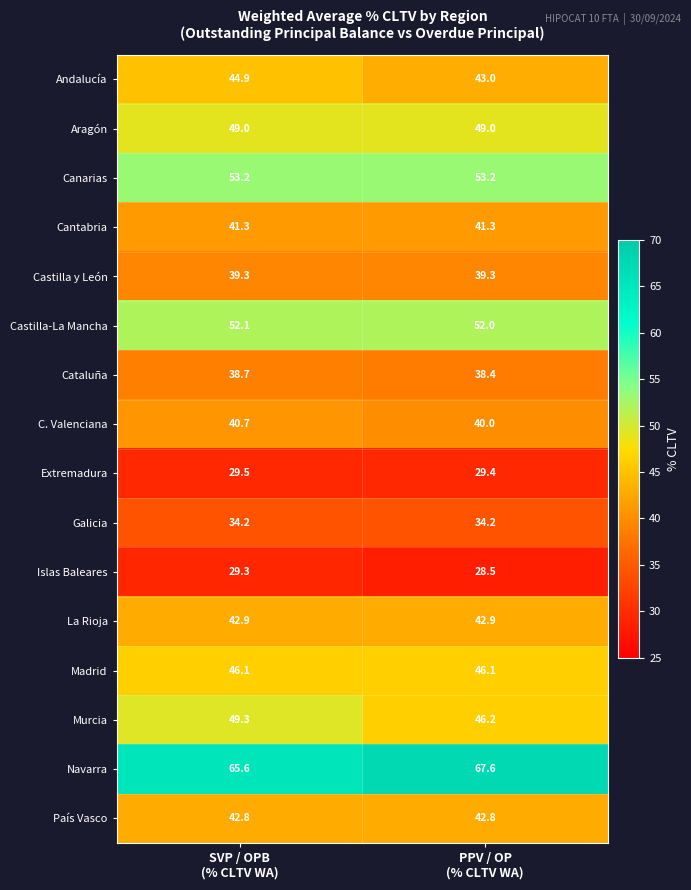

At SVP / OPB
(% CLTV WA), list the series in order from largest to smallest.

Navarra, Canarias, Castilla-La Mancha, Murcia, Aragón, Madrid, Andalucía, La Rioja, País Vasco, Cantabria, C. Valenciana, Castilla y León, Cataluña, Galicia, Extremadura, Islas Baleares